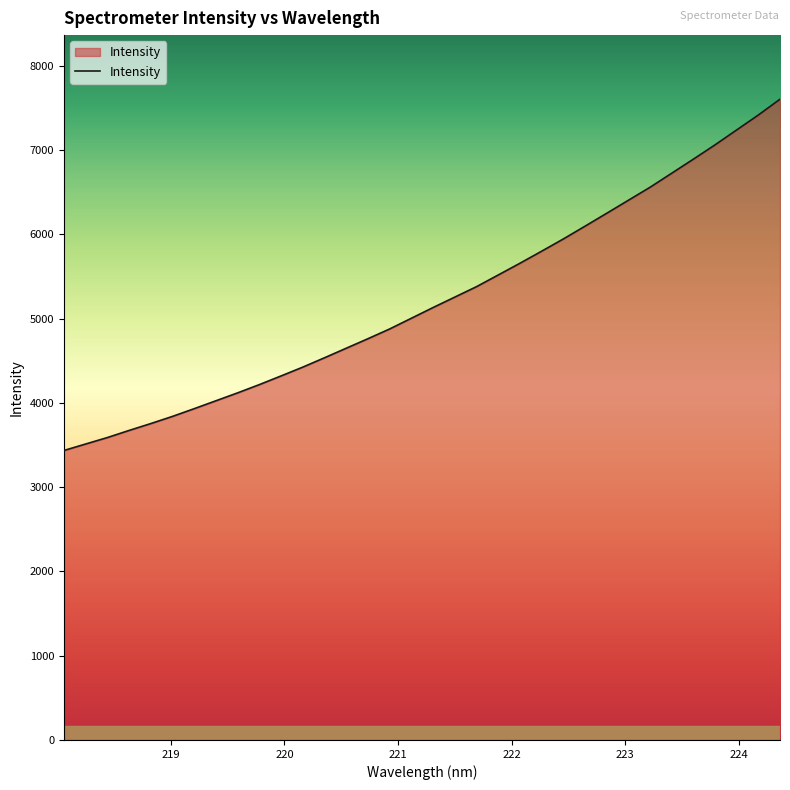

What is the difference between the maximum and minimum values?

4168.1